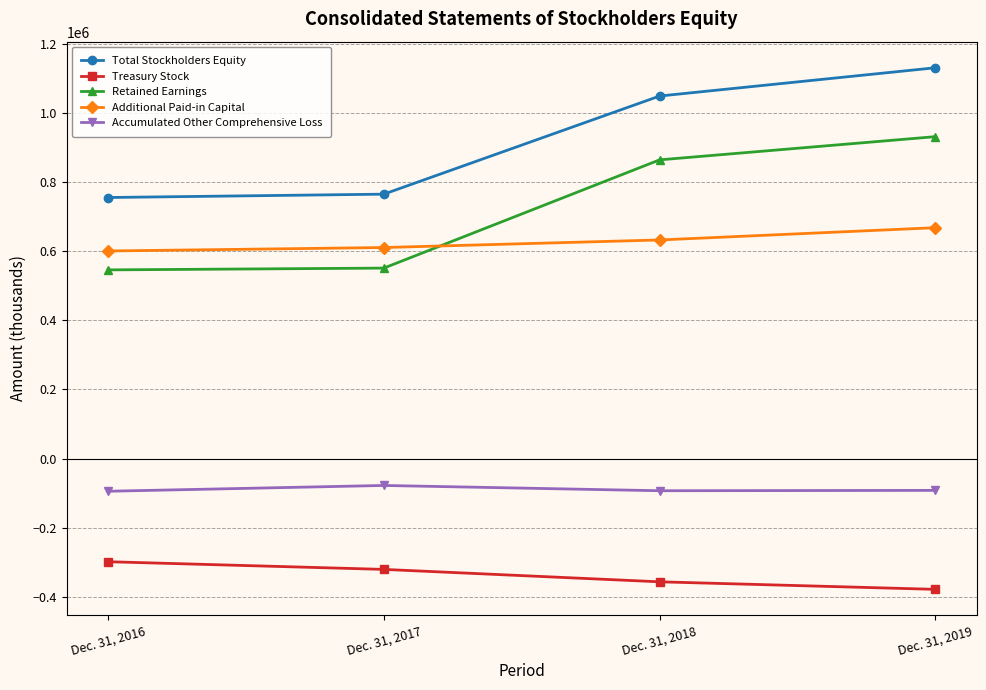

At Dec. 31, 2018, list the series in order from smallest to largest.

Treasury Stock, Accumulated Other Comprehensive Loss, Additional Paid-in Capital, Retained Earnings, Total Stockholders Equity